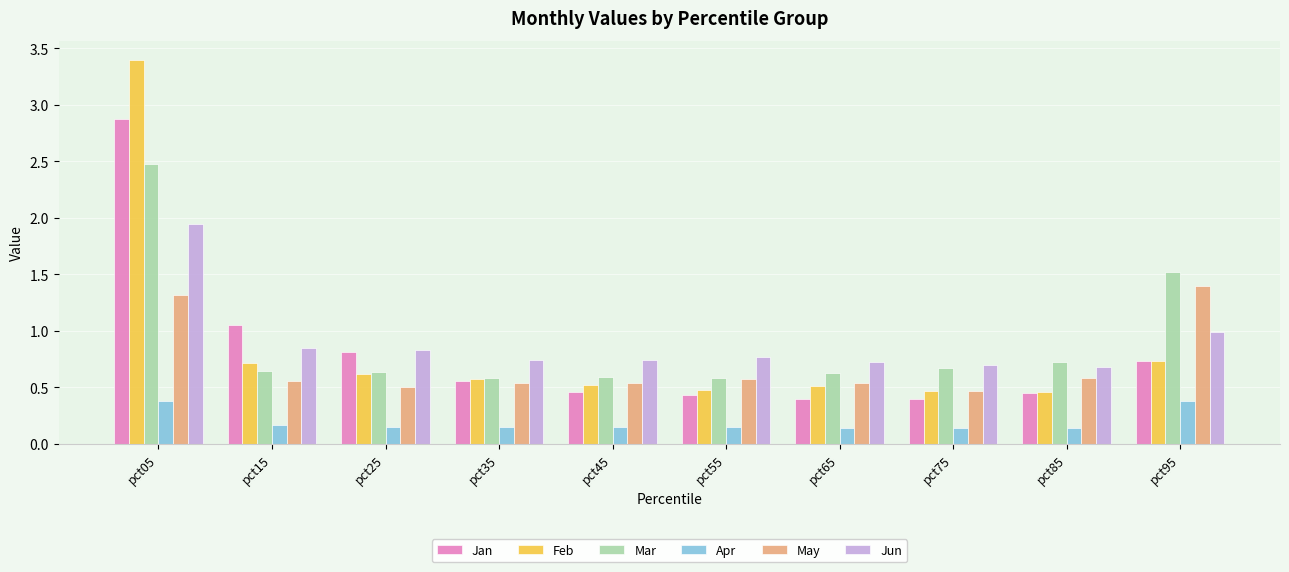

Rank the series at pct15 from highest to lowest value.

Jan, Jun, Feb, Mar, May, Apr